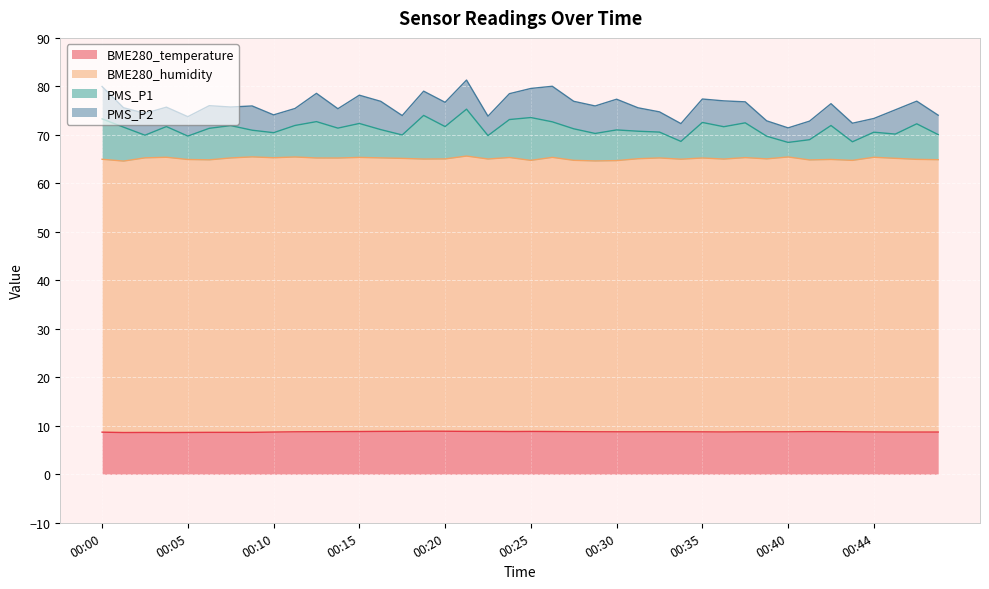

How many interior local valleys does the PMS_P1 series have?

13